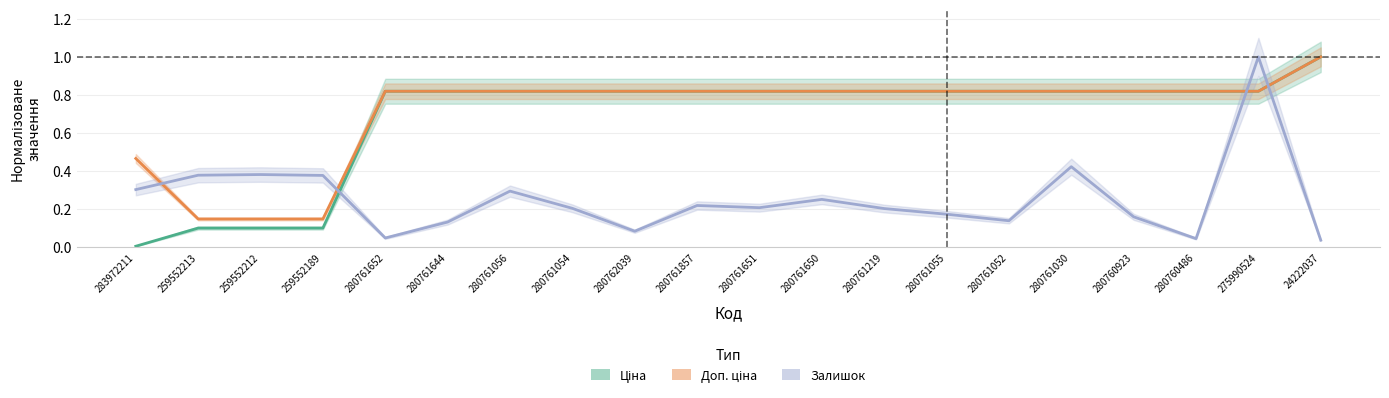

How many interior local peaks does the Залишок series have?

6